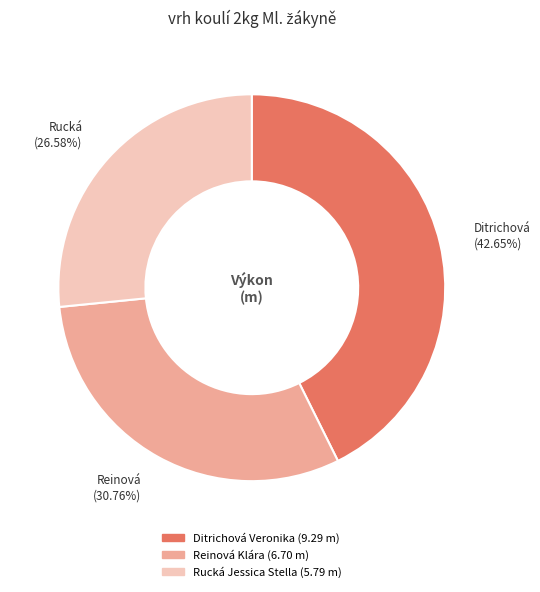

Is the sum of Ditrichová Veronika and Rucká Jessica Stella greater than half?

Yes